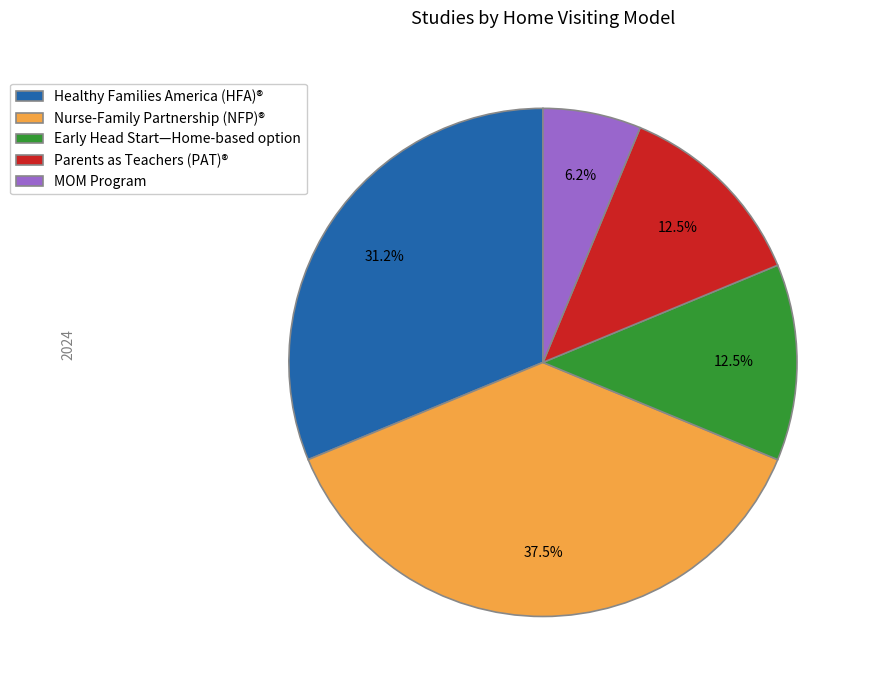

Does Parents as Teachers (PAT)® account for over 50% of the chart?

No